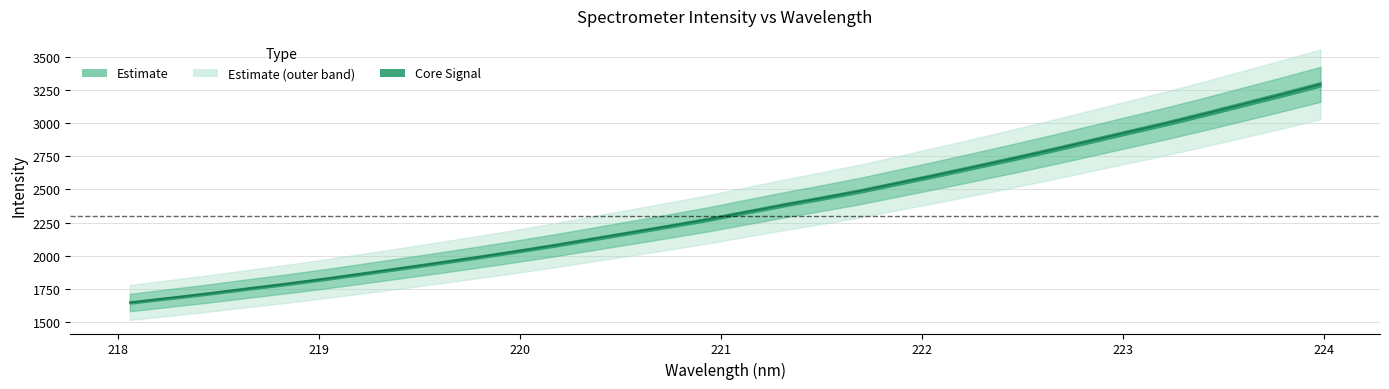

What is the difference between the values at 220.9264 and 220.1623?

195.6